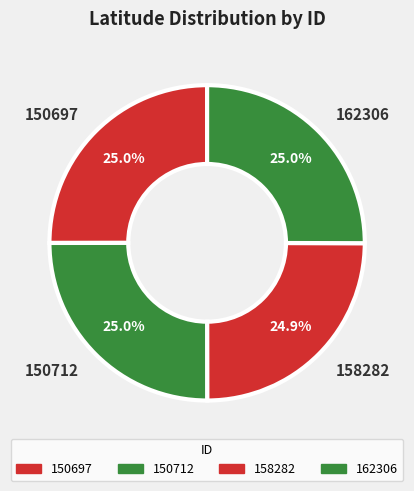

How many slices are in this pie chart?

4